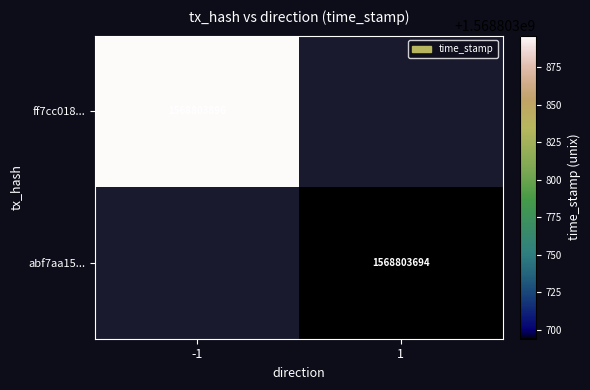

True or false: ff7cc018... has a value of 2267350189 at -1.

False